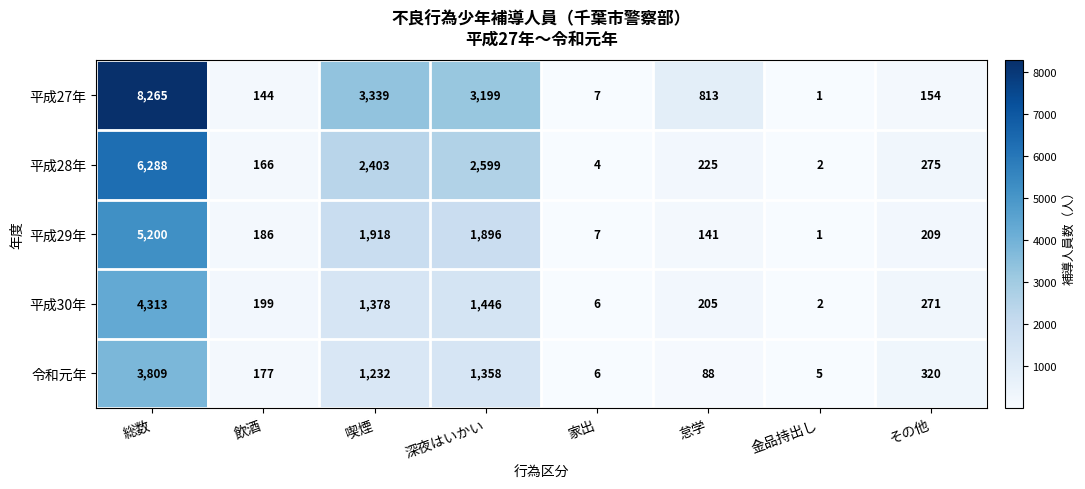

Where is 平成28年 nearest to the value 3145?

深夜はいかい